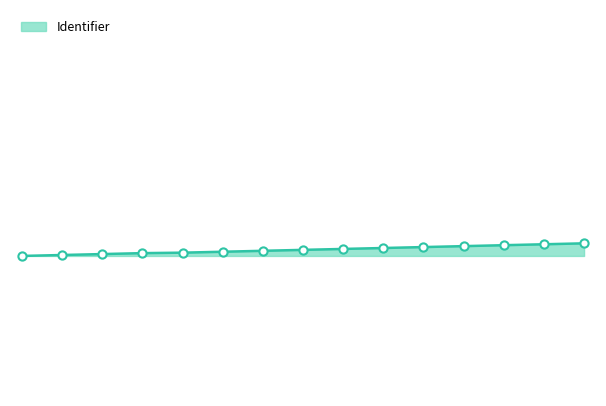

Is this an area chart (filled region under the line)?

Yes